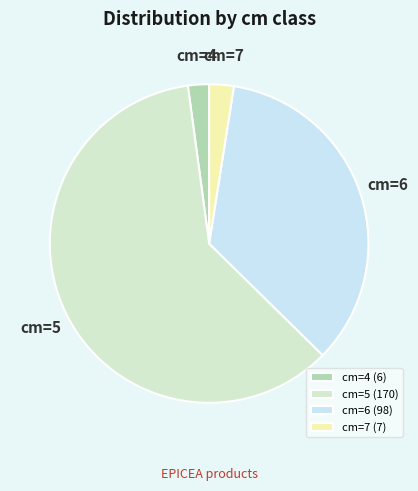

Which has a higher value, cm=7 or cm=5?

cm=5